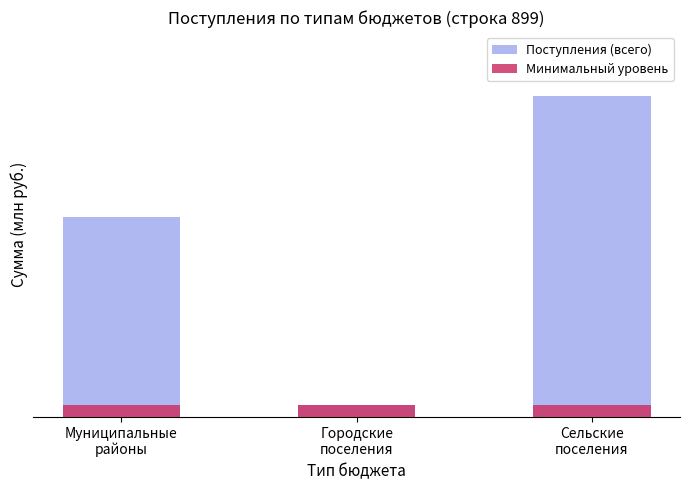

Reading left to right, extract all data points from this chart.

Поступления (всего): Муниципальные
районы=5.0	Городские
поселения=0.3	Сельские
поселения=8.0
Минимальный уровень: Муниципальные
районы=0.3	Городские
поселения=0.3	Сельские
поселения=0.3